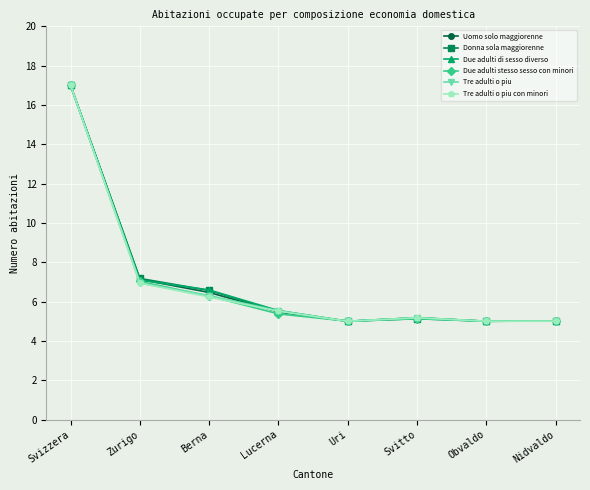

At which label is Donna sola maggiorenne closest to 11?

Zurigo